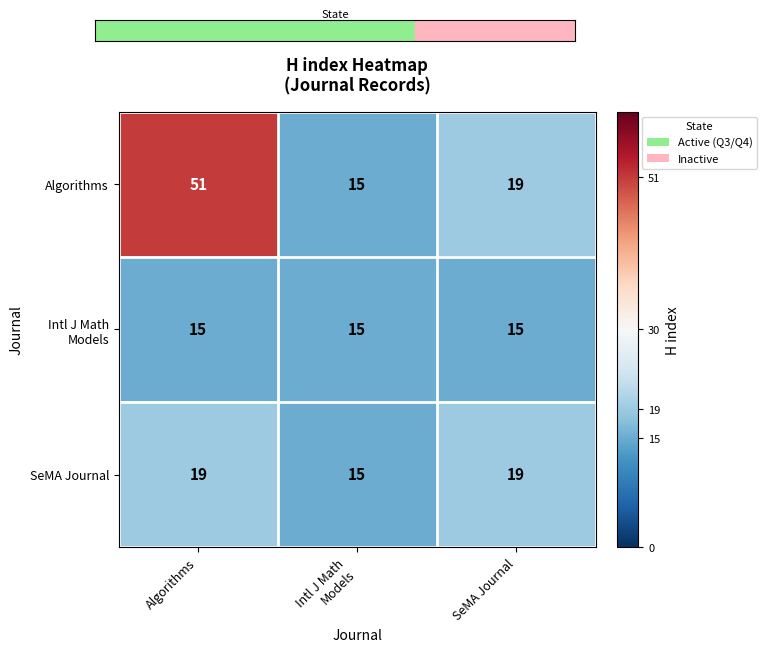

What is the minimum value shown in the chart?

15